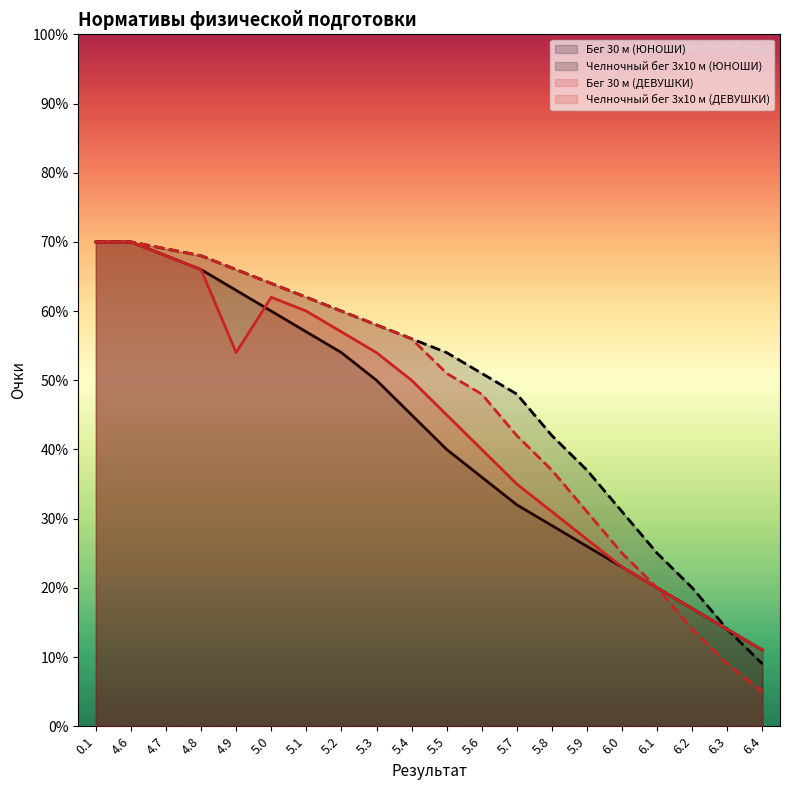

What is the lowest value of the Бег 30 м (ДЕВУШКИ) series?

11